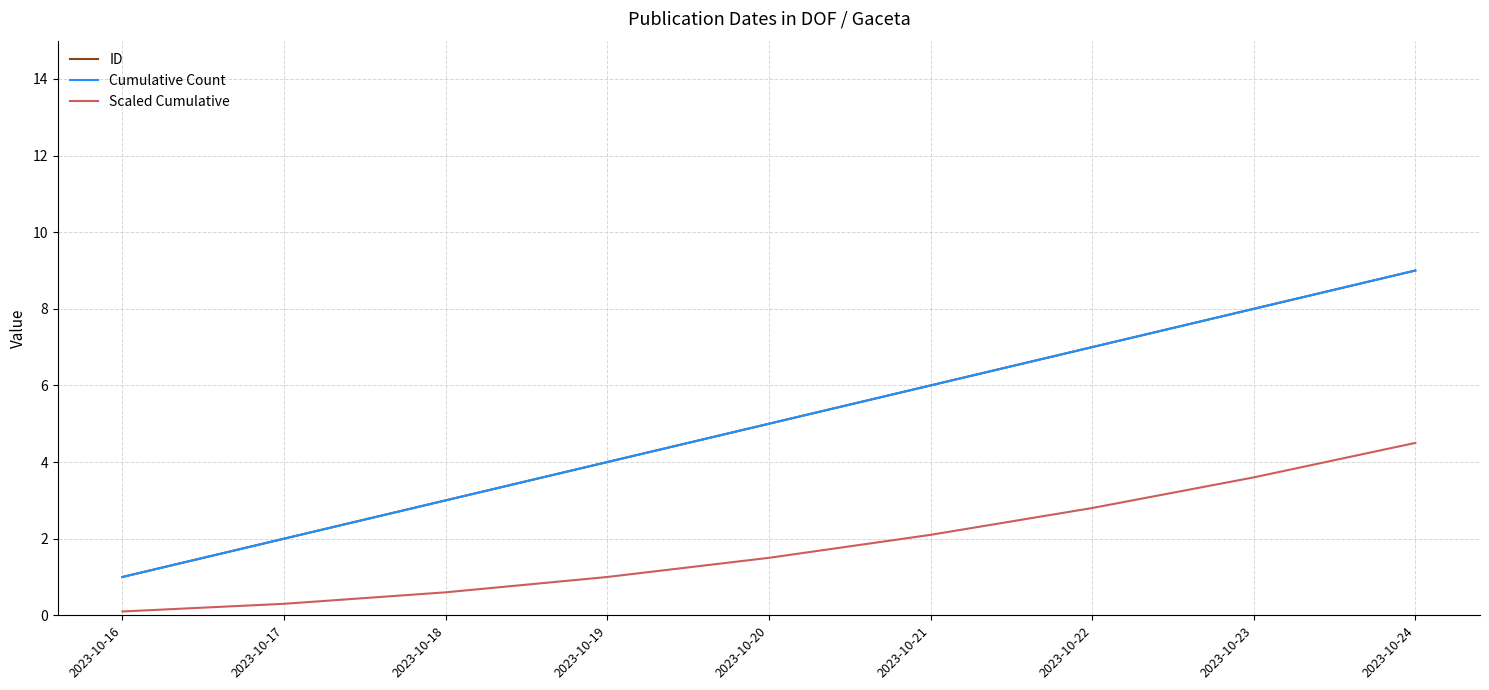

Which series has the largest total across all categories?

ID